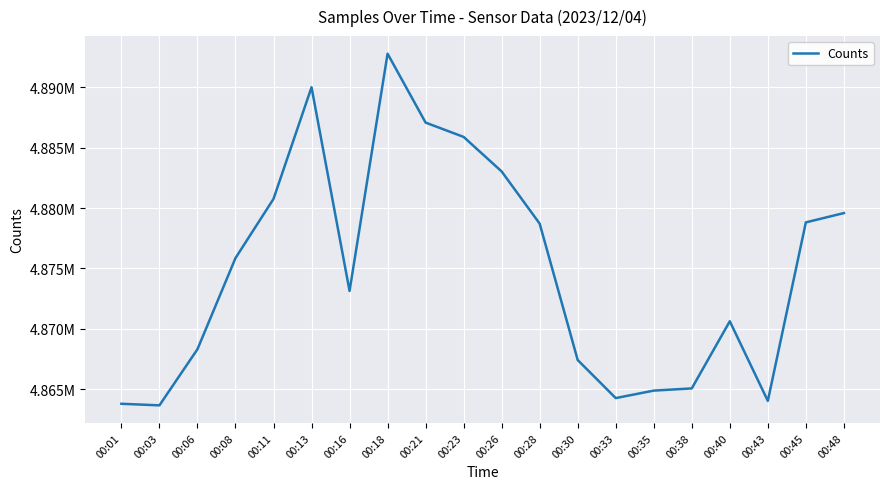

What is the change in value from 00:38 to 00:43?

-1034